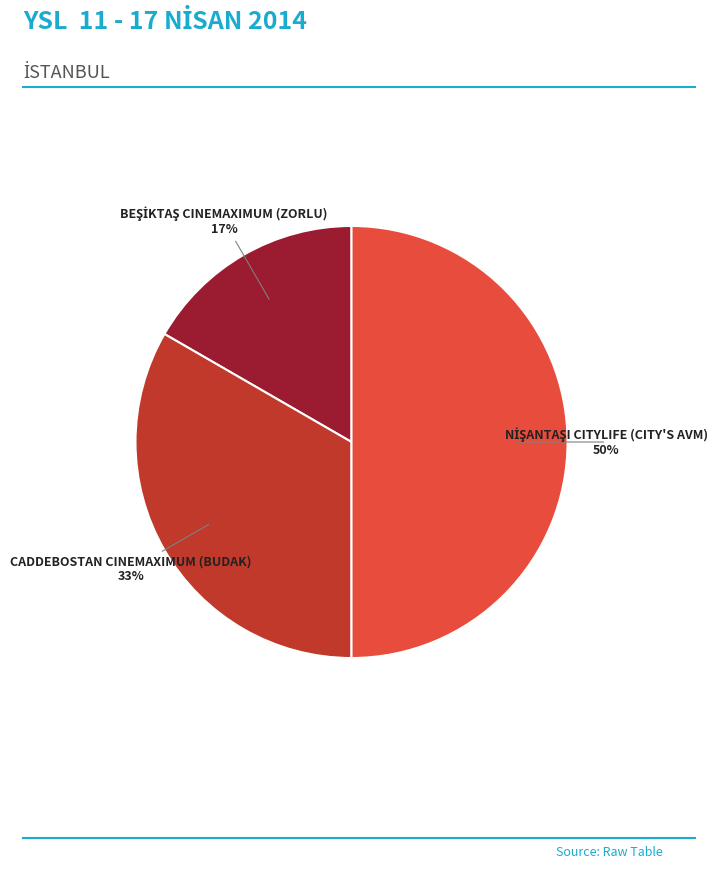

To the nearest percent, what percentage of the pie is CADDEBOSTAN CINEMAXIMUM (BUDAK)?

33%